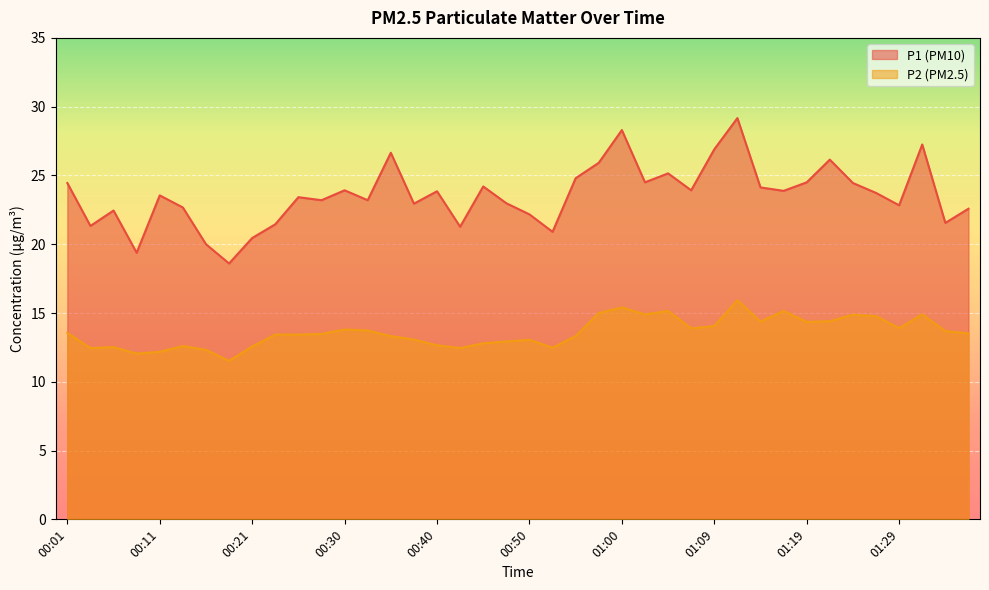

How many interior local valleys does the P1 series have?

13